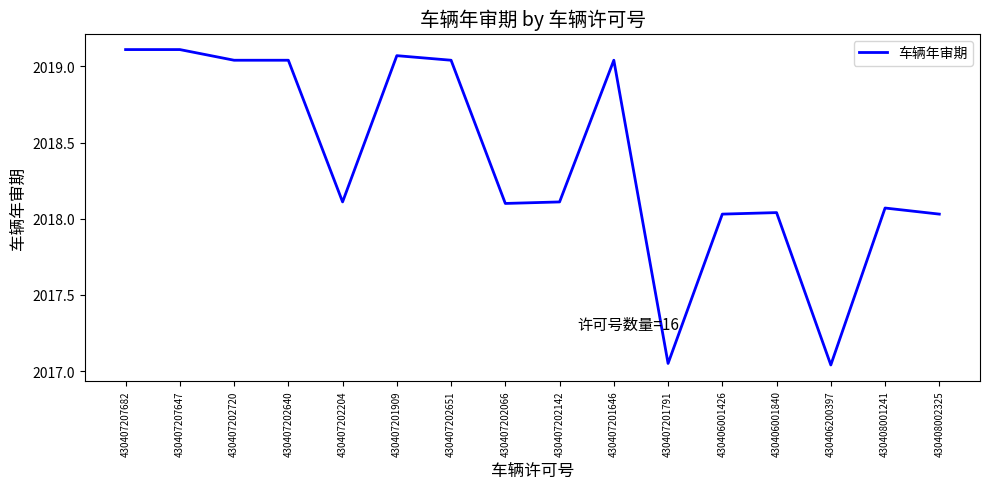

What position from the left is 430406001840?

13